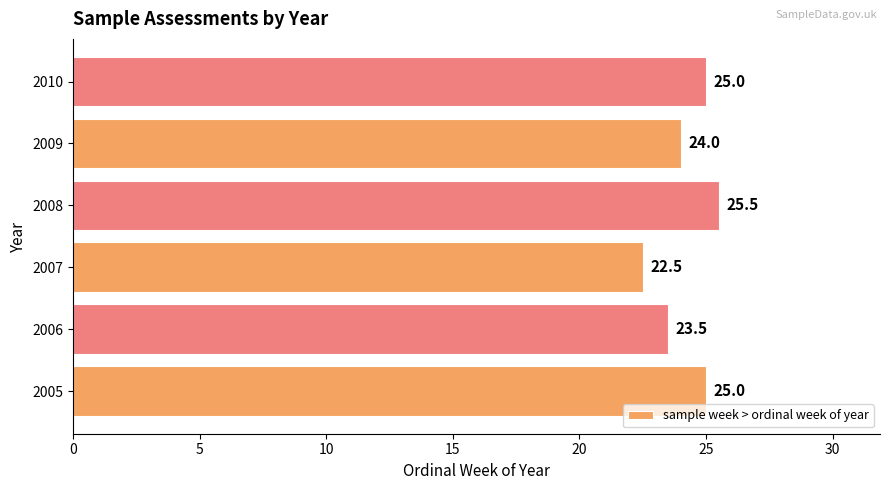

Count the values in the range 23 to 25.

4